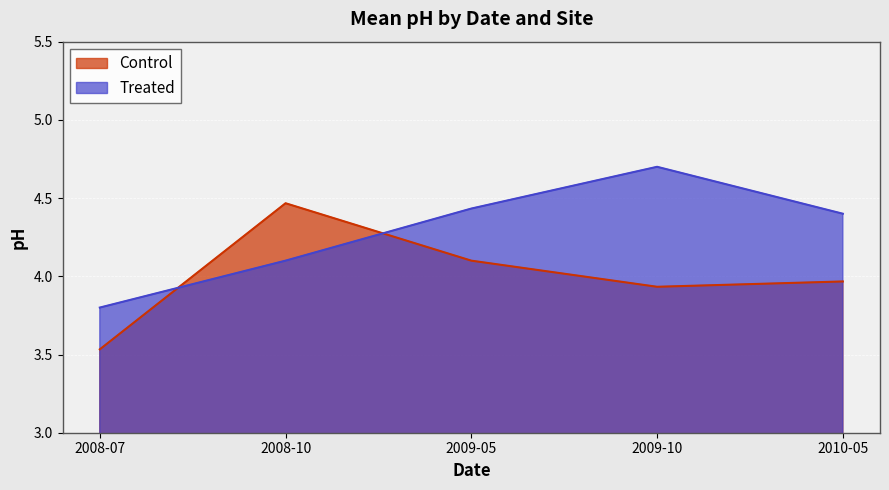

What position from the right is 2008-10?

4